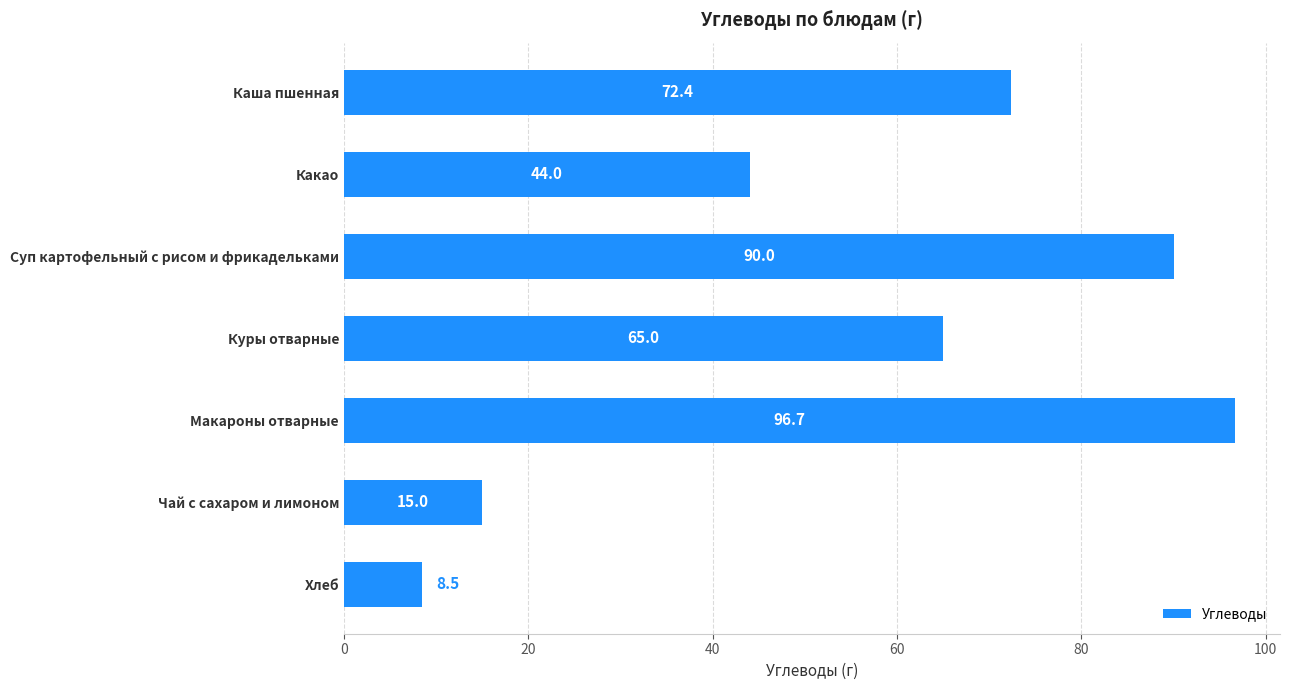

List the labels in order of value, largest first.

Макароны отварные, Суп картофельный с рисом и фрикадельками, Каша пшенная, Куры отварные, Какао, Чай с сахаром и лимоном, Хлеб